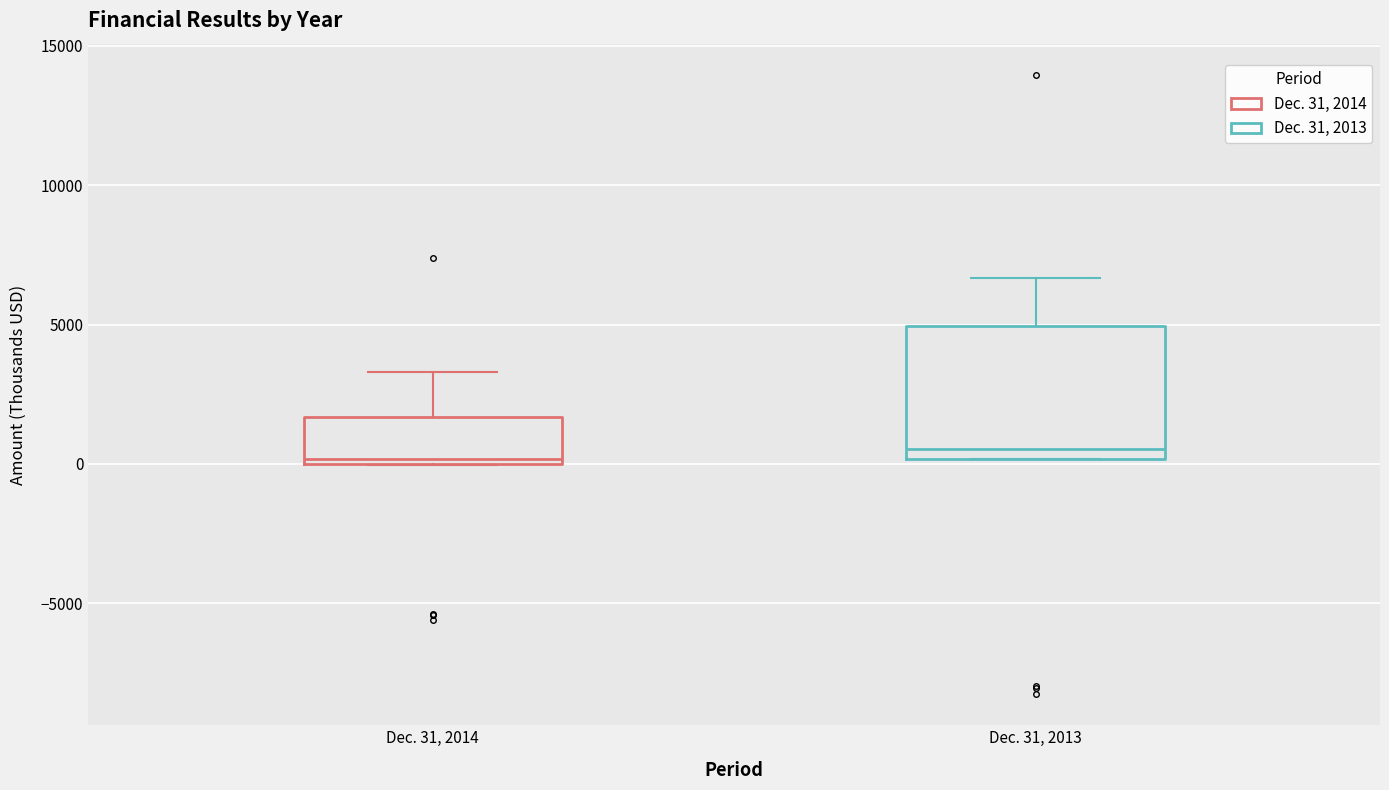

Reading left to right, read every box against the y-axis: the position of its median line, the range the box covers, and the ends of its whiskers. The values are not printed on the chart, so give them approximately, as read against the axis.

Dec. 31, 2014: median 0 (just above the box's lower edge), box 0 to 1500, whiskers 0 to 3500
Dec. 31, 2013: median 500, box 0 to 5000, whiskers 0 to 6500